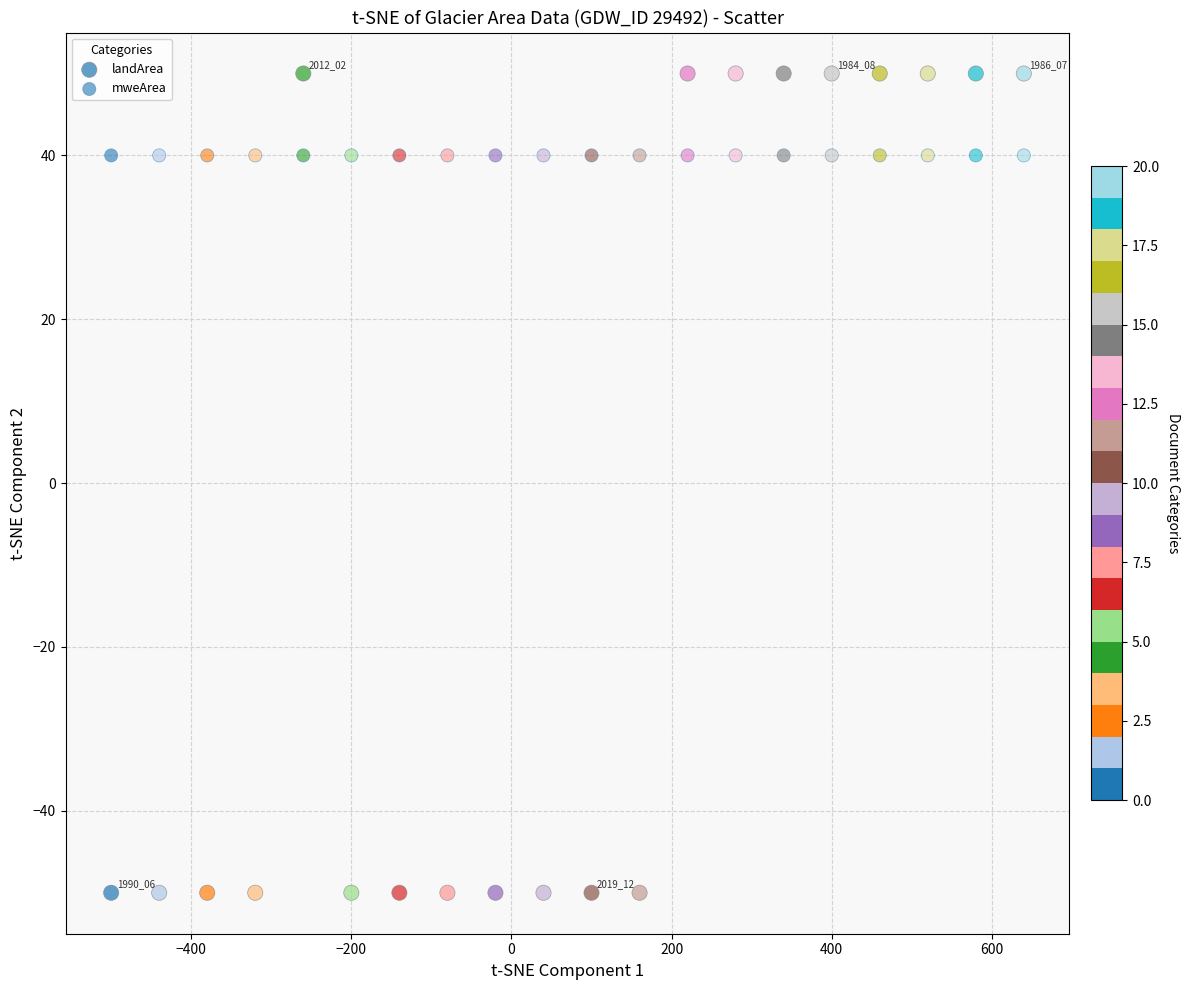

Count the number of points in this scatter plot.

40